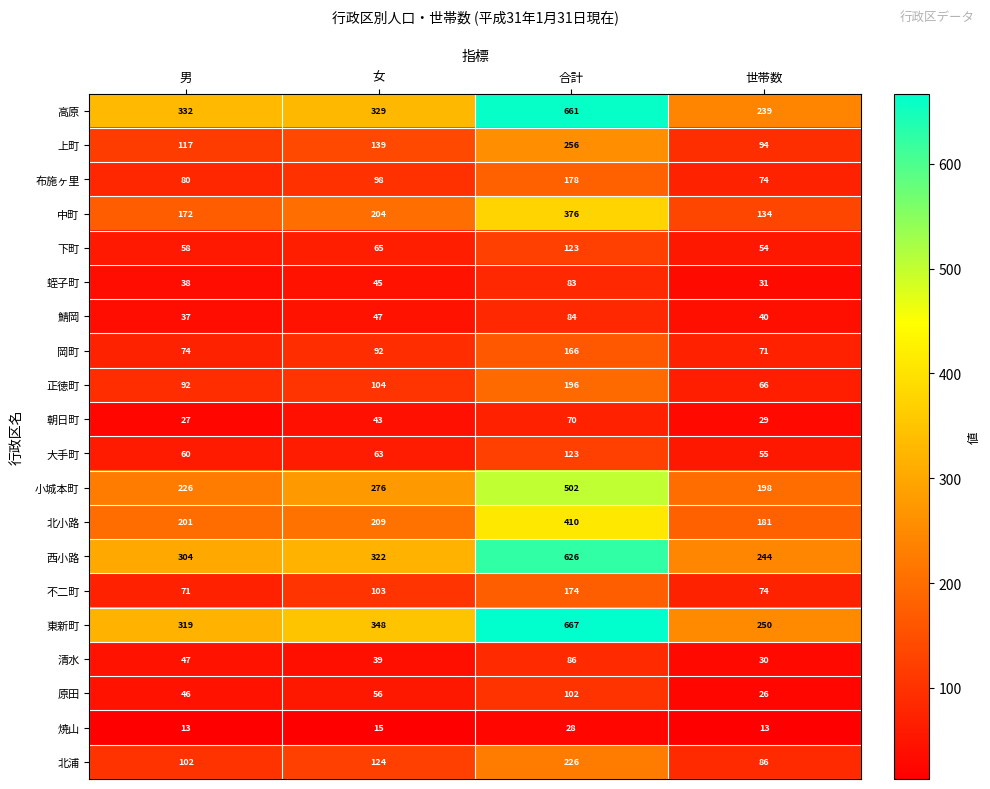

How many data points does each series have?

4